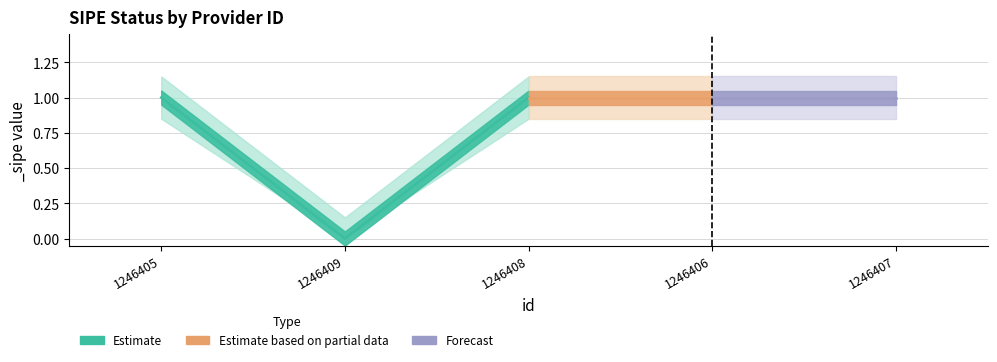

Where is the data nearest to the value 0?

1246409